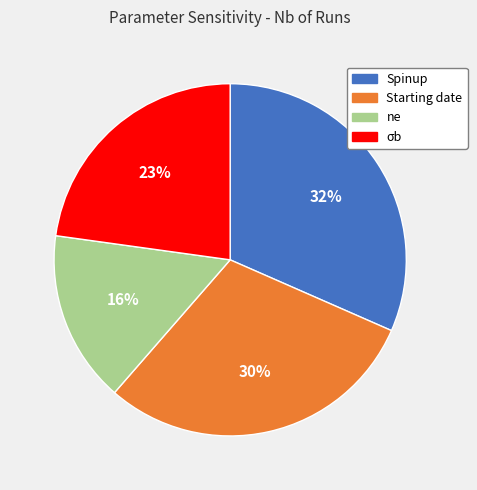

Between Spinup and ne, which is larger?

Spinup